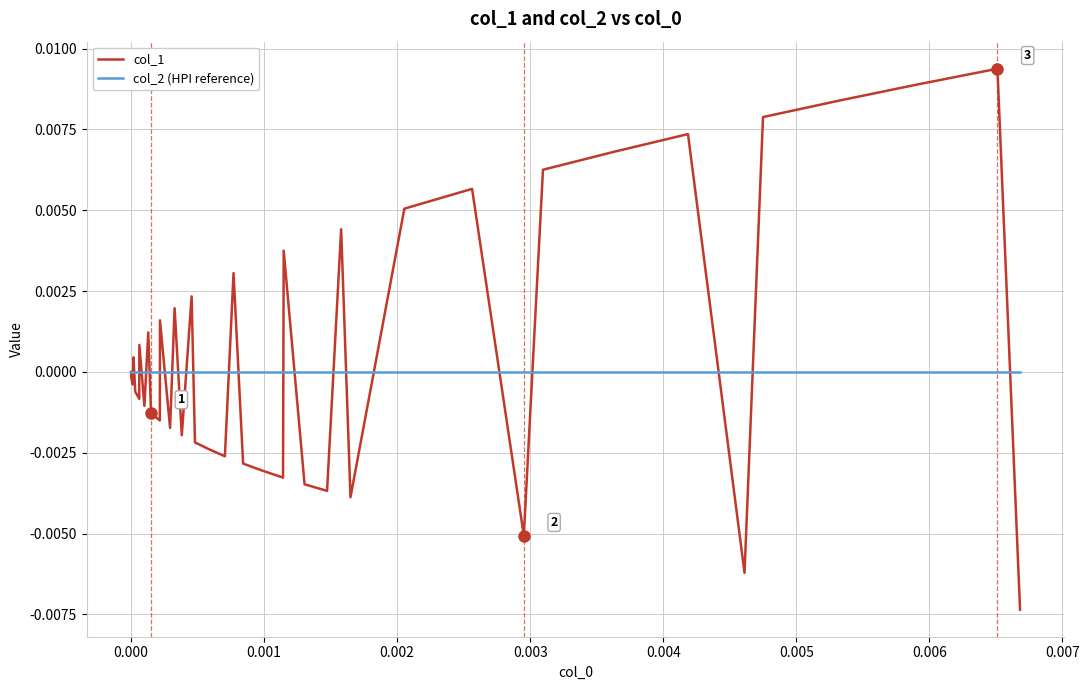

Which series has the largest range (max minus min)?

col_1